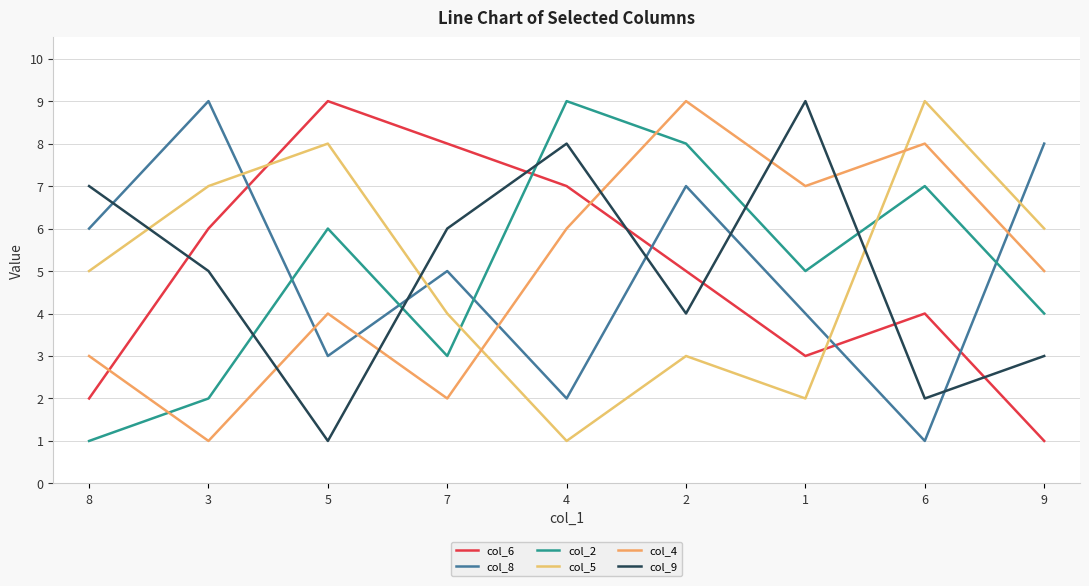

Does the chart display data point markers on the line(s)?

No